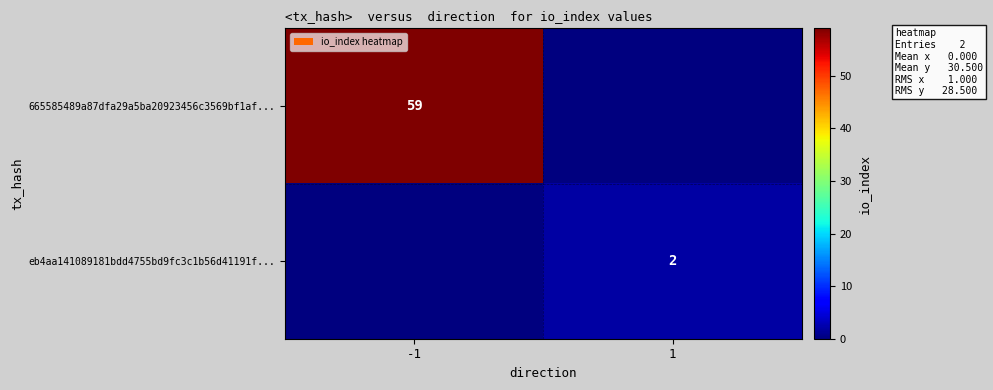

The value of 665585489a87dfa29a5ba20923456c3569bf1af... at -1 is 41. True or false?

False